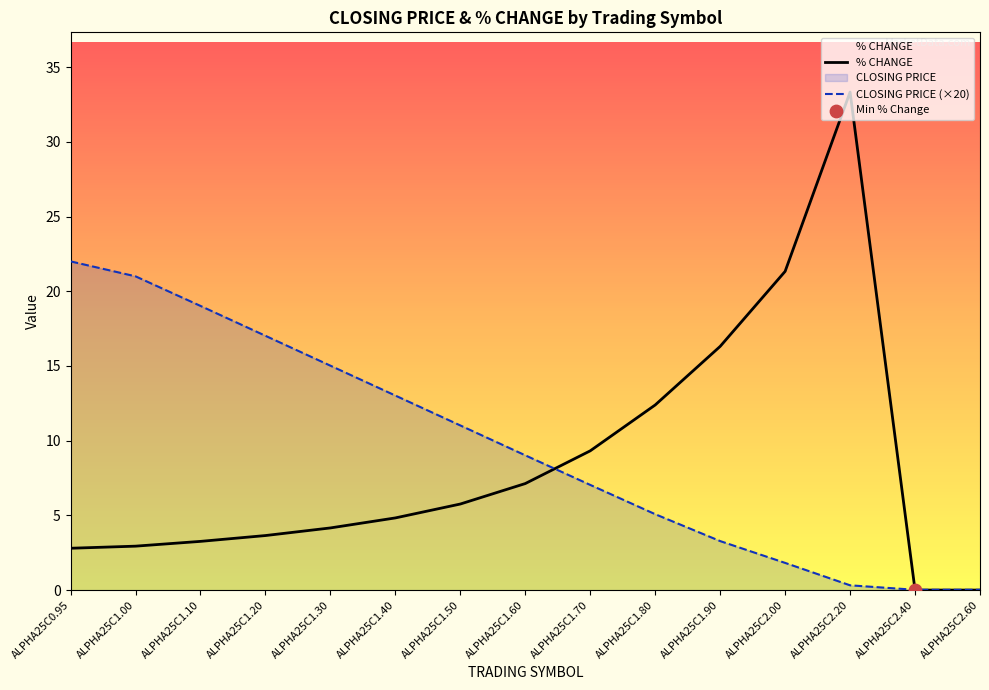

Which series contains the highest Y value?

% CHANGE